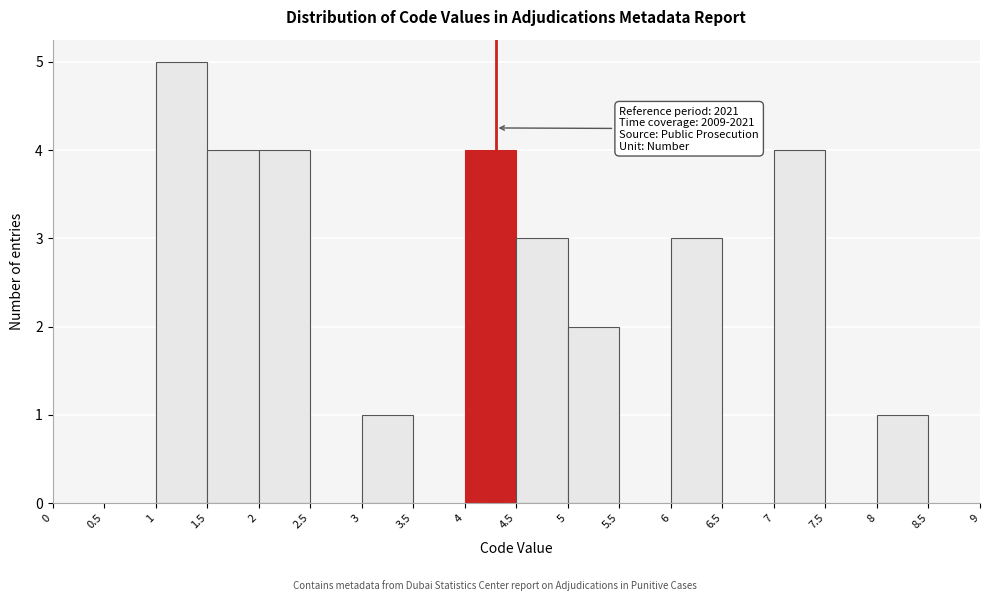

Which range on the x-axis has the tallest bar?

1 to 1.5